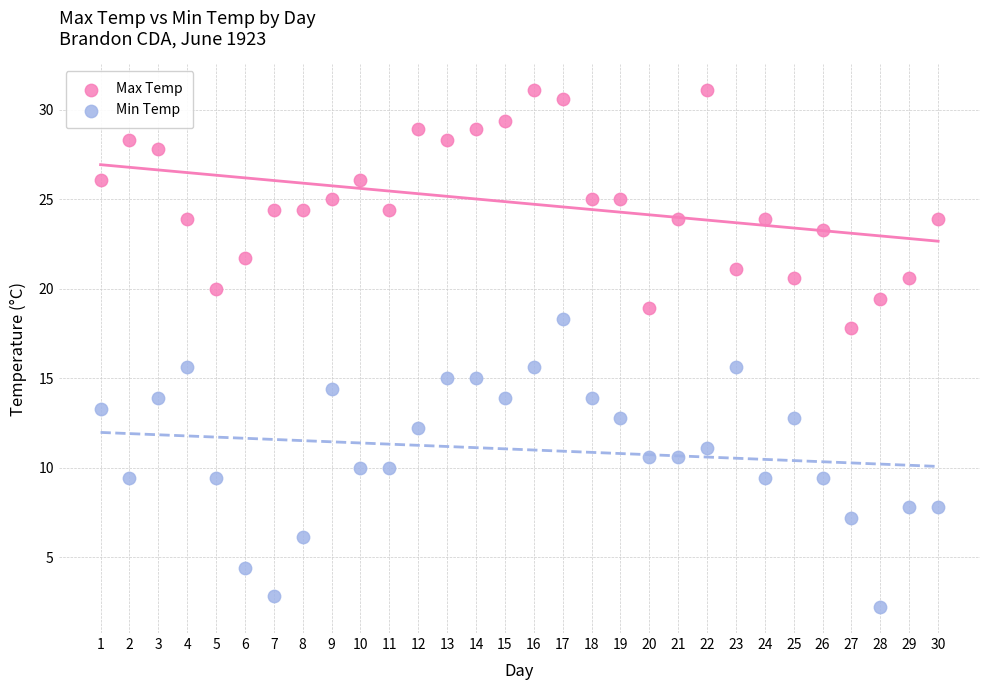

Across all data points, what is the range of Y values (max minus min)?

28.9